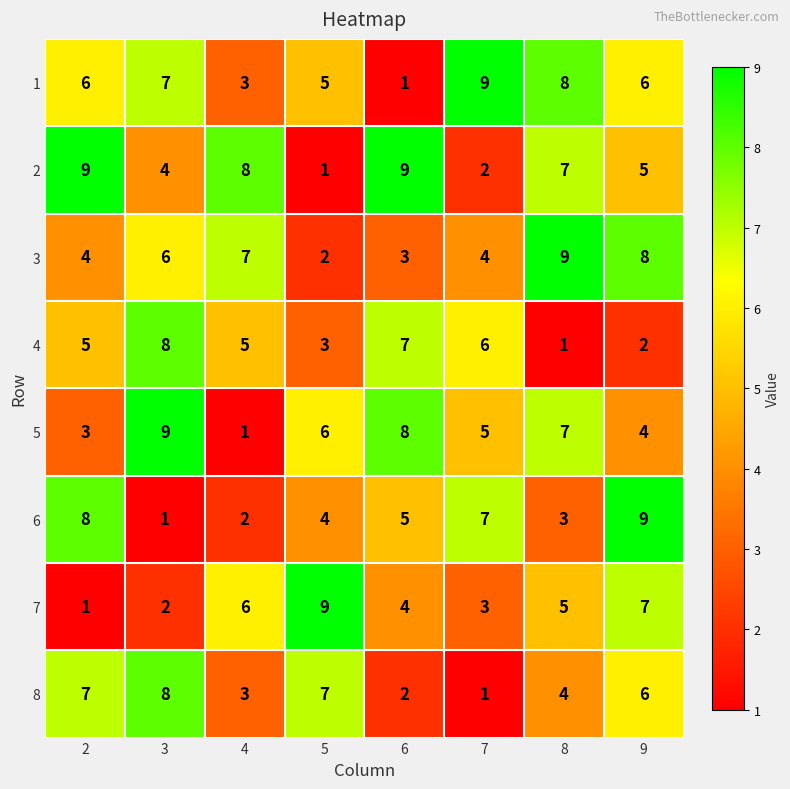

What is the spread (max minus min) of values at 7?

8